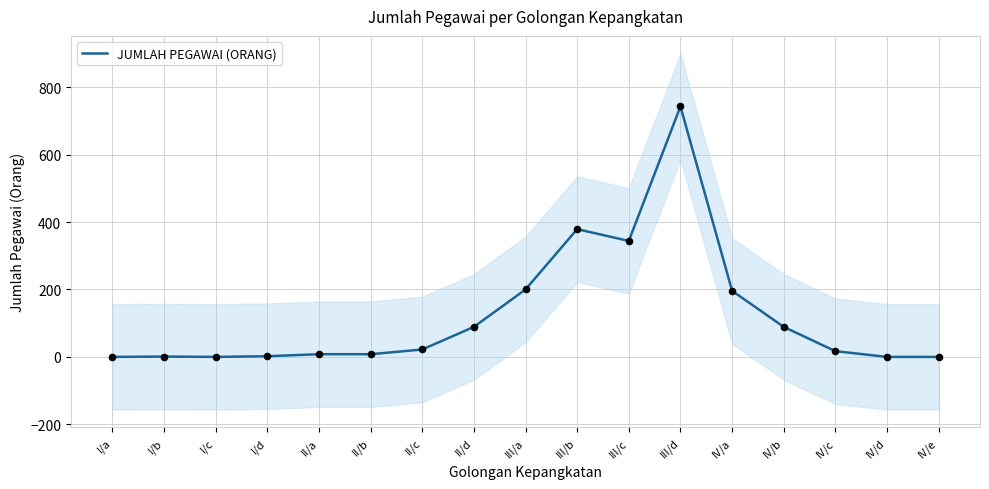

Between IV/e and IV/c, which is larger?

IV/c